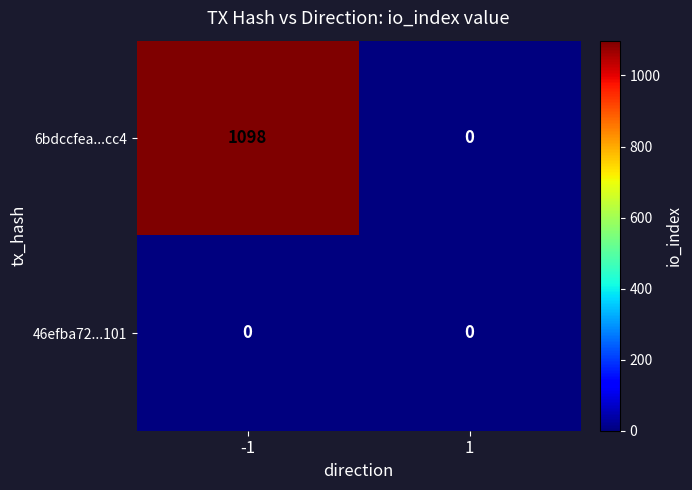

Is it true that 6bdccfea...cc4 equals 0 at 1?

True